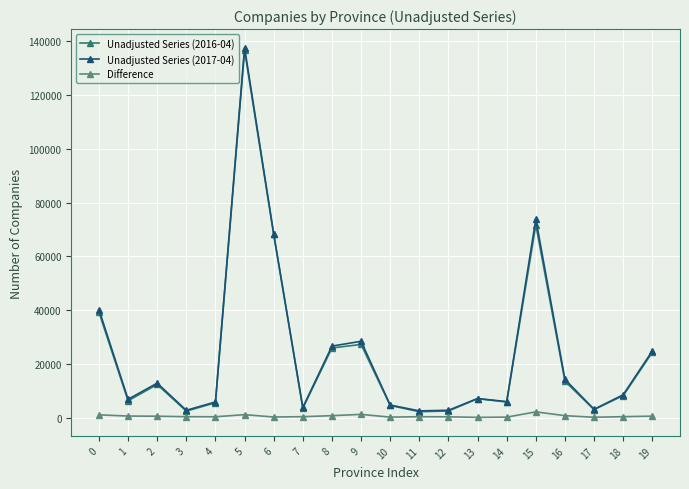

How many data points does each series have?

20